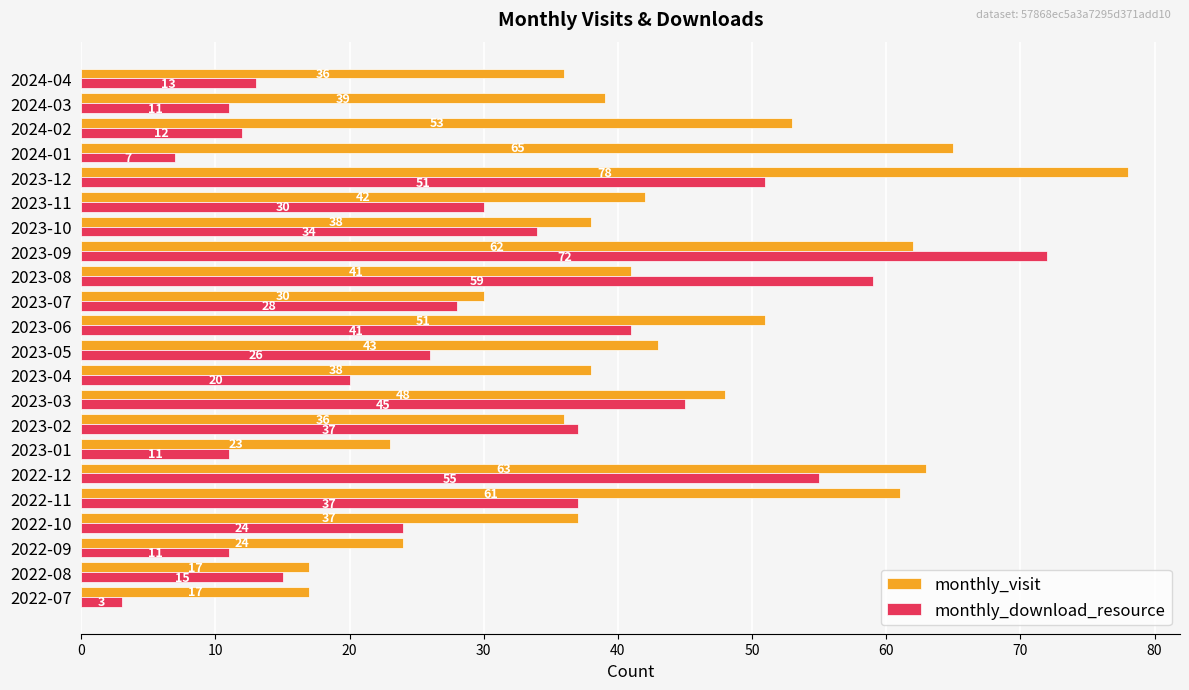

Between 2022-10 and 2022-11, which series saw the biggest shift?

monthly_visit